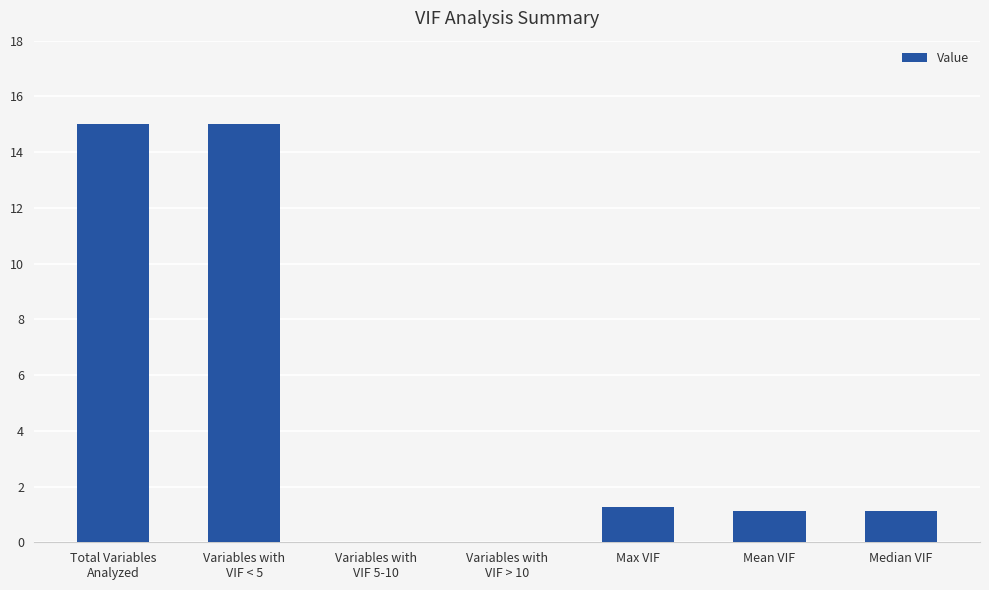

What is the sum of the values at Variables with
VIF > 10 and Total Variables
Analyzed?

15.0